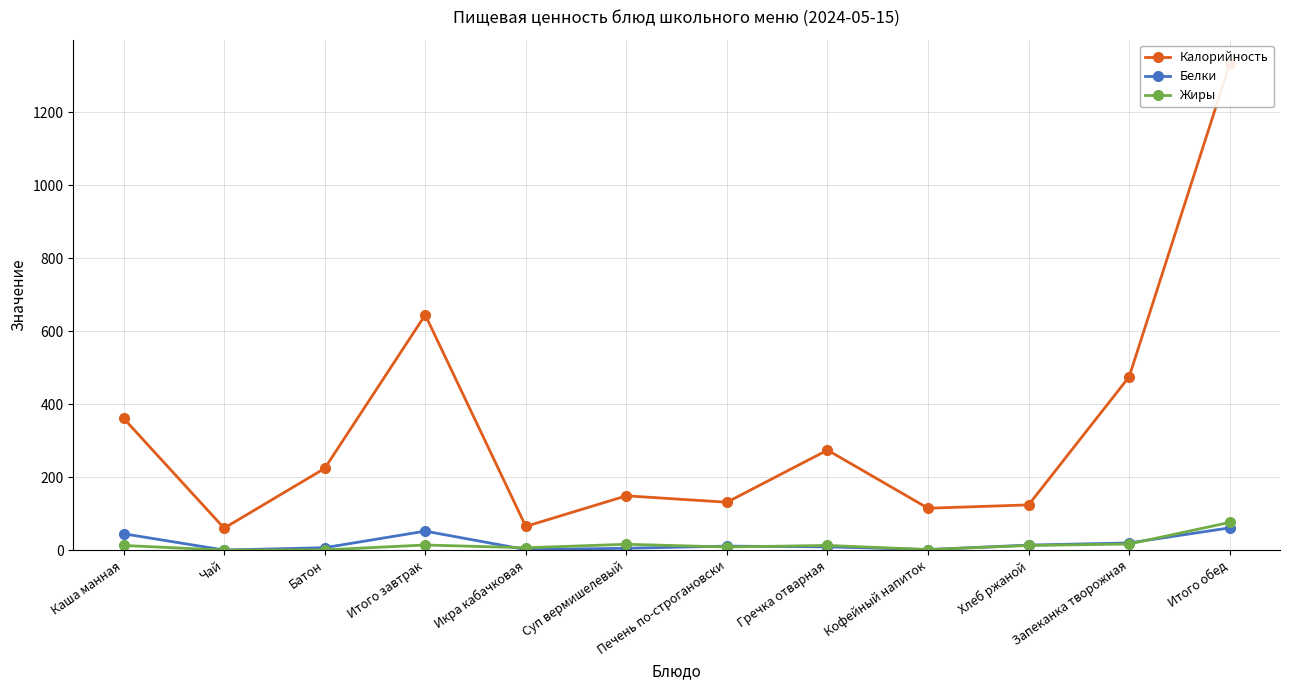

Which series has the widest spread of values?

Калорийность